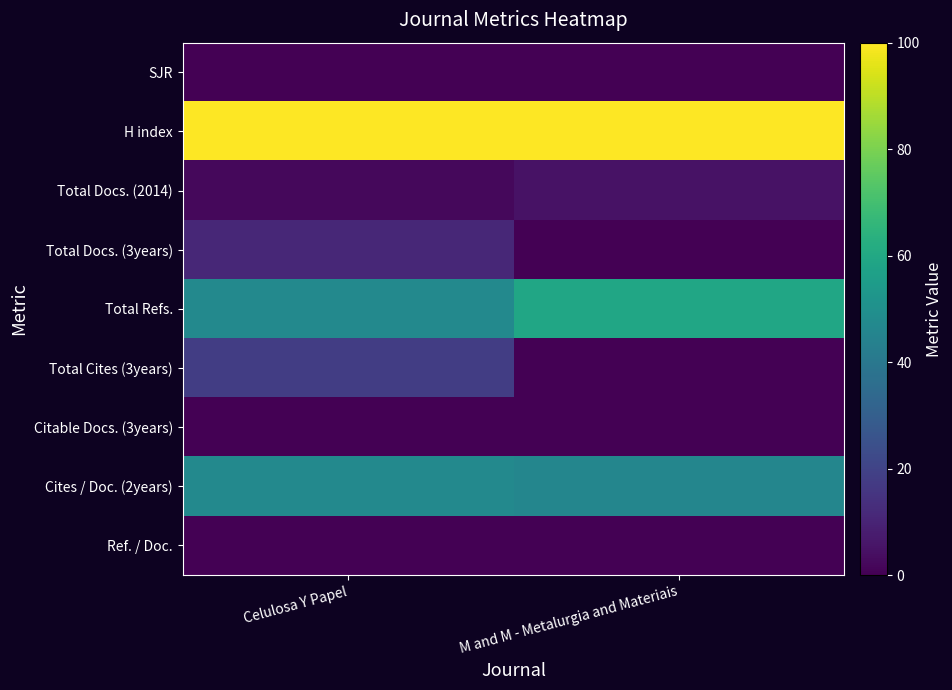

Between Celulosa Y Papel and M and M - Metalurgia and Materiais, which is larger?

Celulosa Y Papel